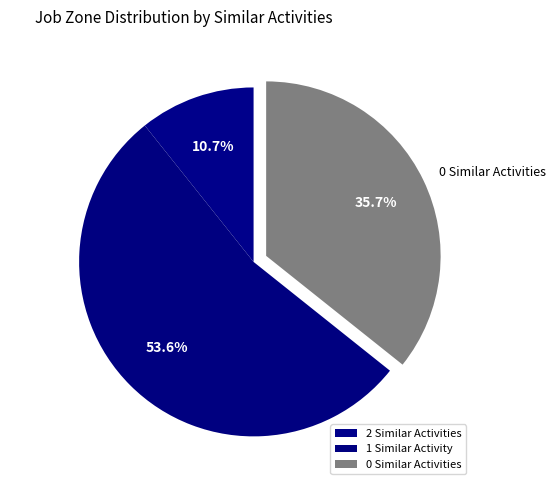

What portion of the pie excludes 2 Similar Activities?

89.3%